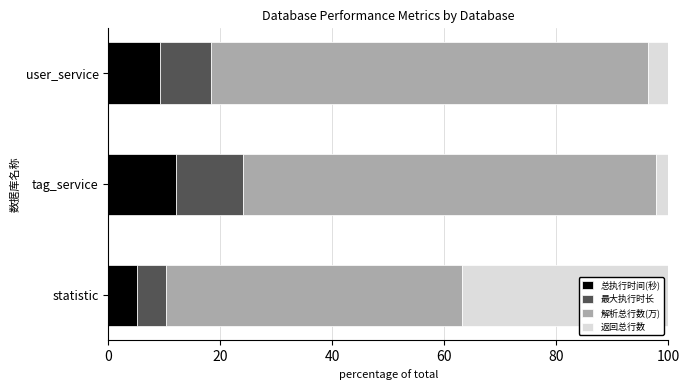

What is the difference between the 总执行时间(秒) values at statistic and tag_service?

6.8